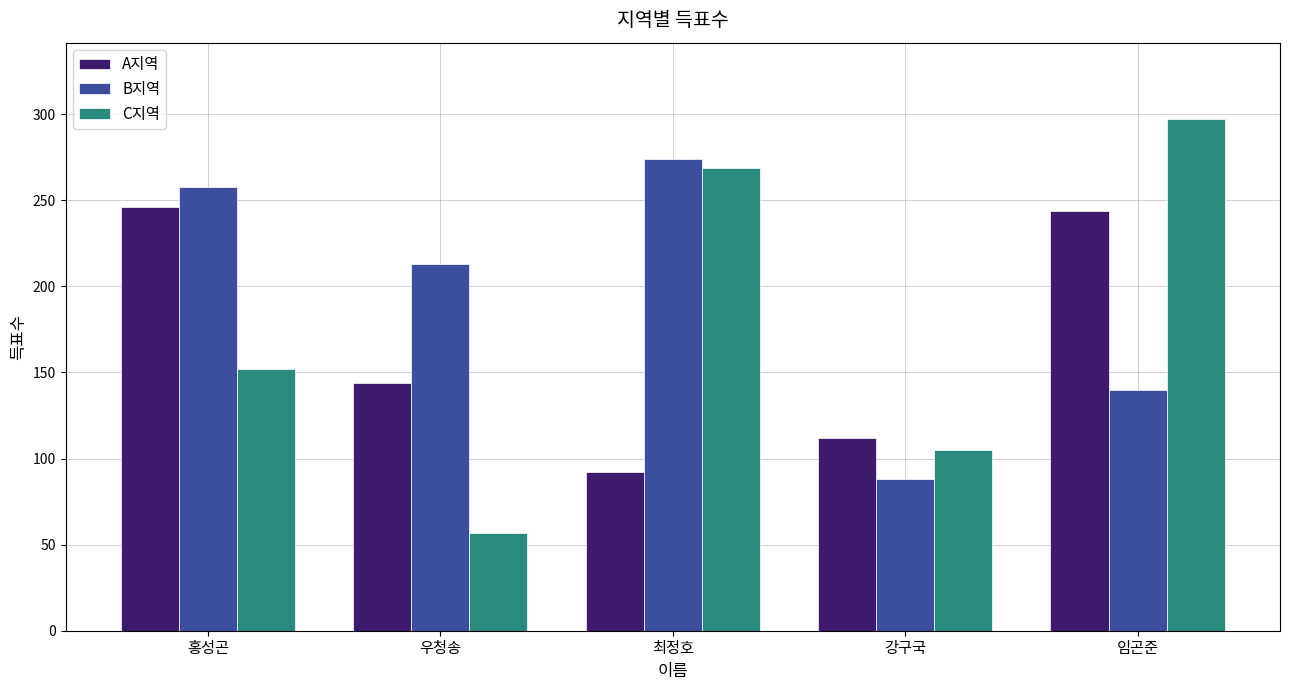

Reading left to right, transcribe all the data shown in this chart.

A지역: 246	144	92	112	244
B지역: 258	213	274	88	140
C지역: 152	57	269	105	297